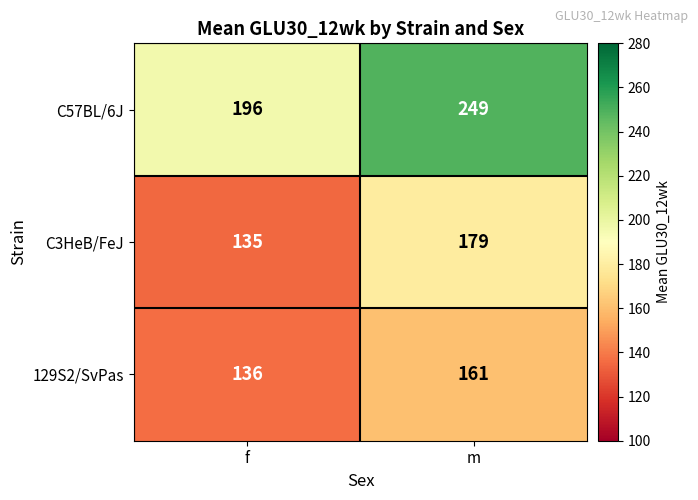

Rank the series by their maximum value, from lowest to highest.

129S2/SvPas, C3HeB/FeJ, C57BL/6J